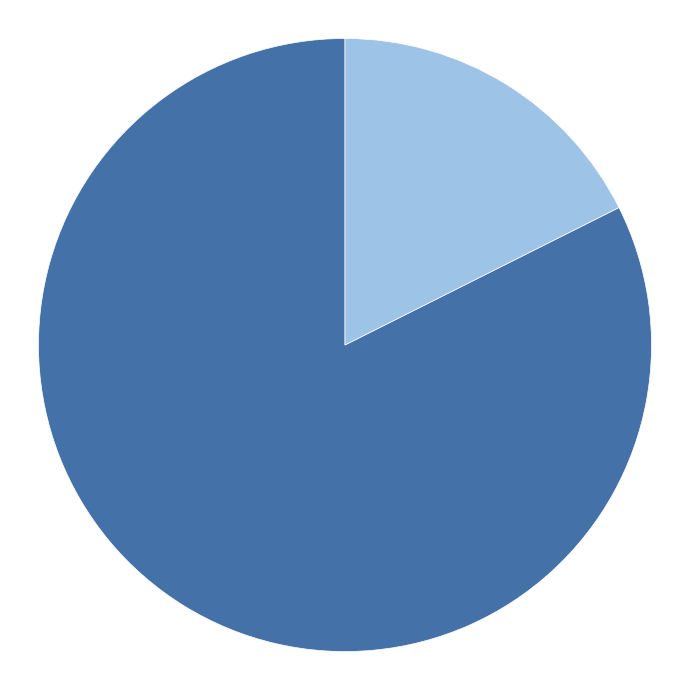

Which slice represents more than half of the pie?

2020-05-29